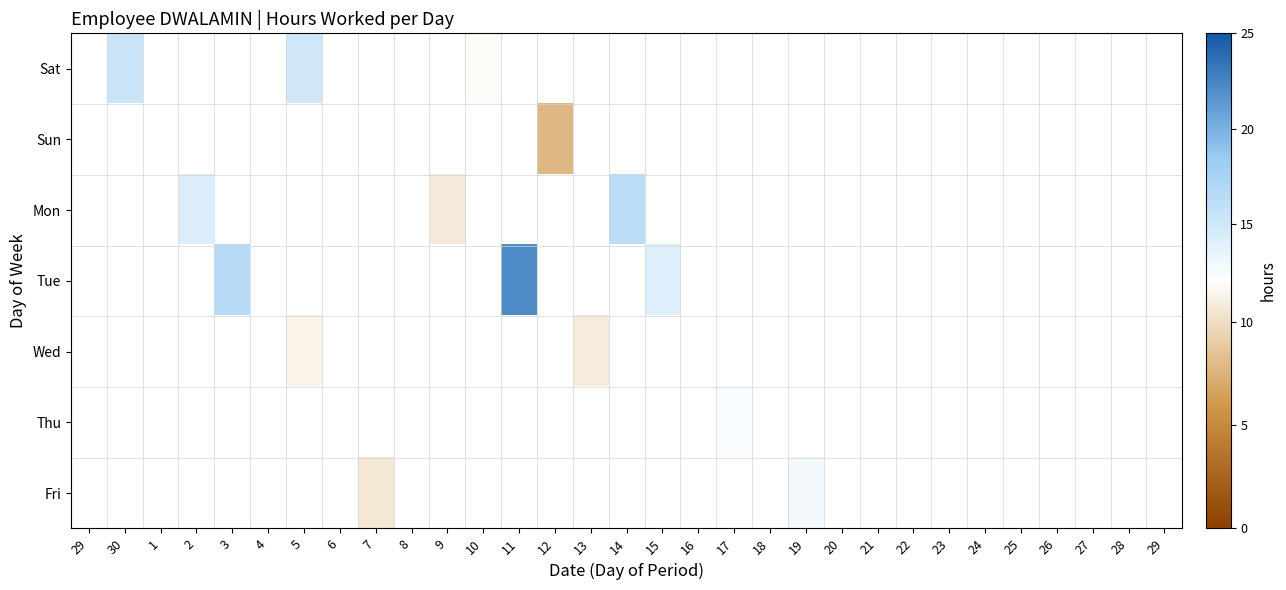

Is the value of Thu at 24 greater than the value of Sun at 29?

No